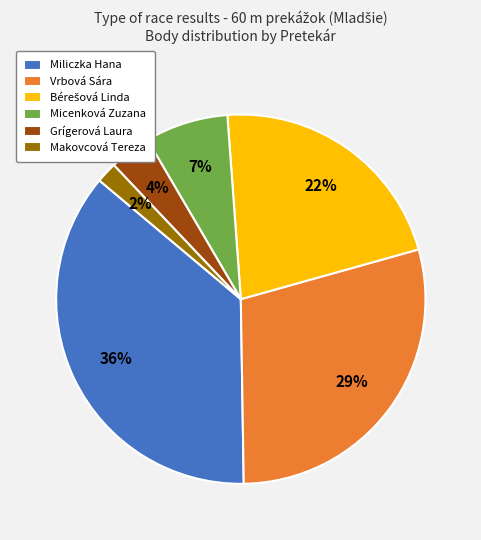

What is the smallest slice in the pie chart?

Makovcová Tereza